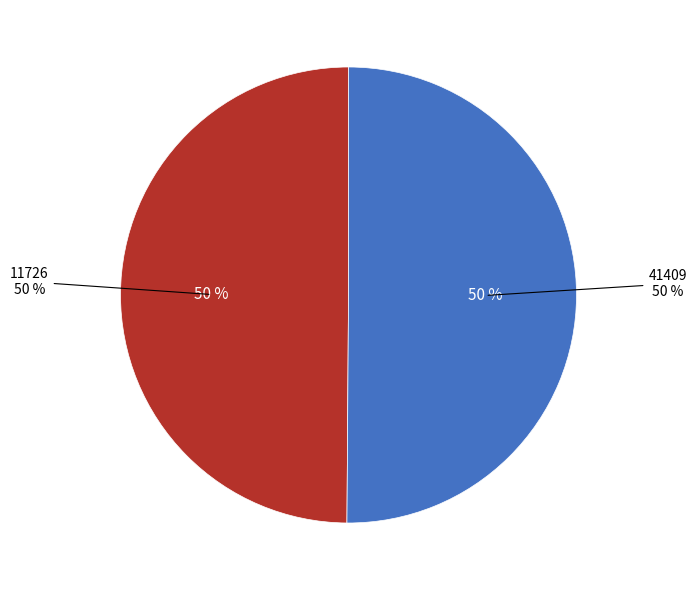

To the nearest percent, what is the average slice percentage?

50%